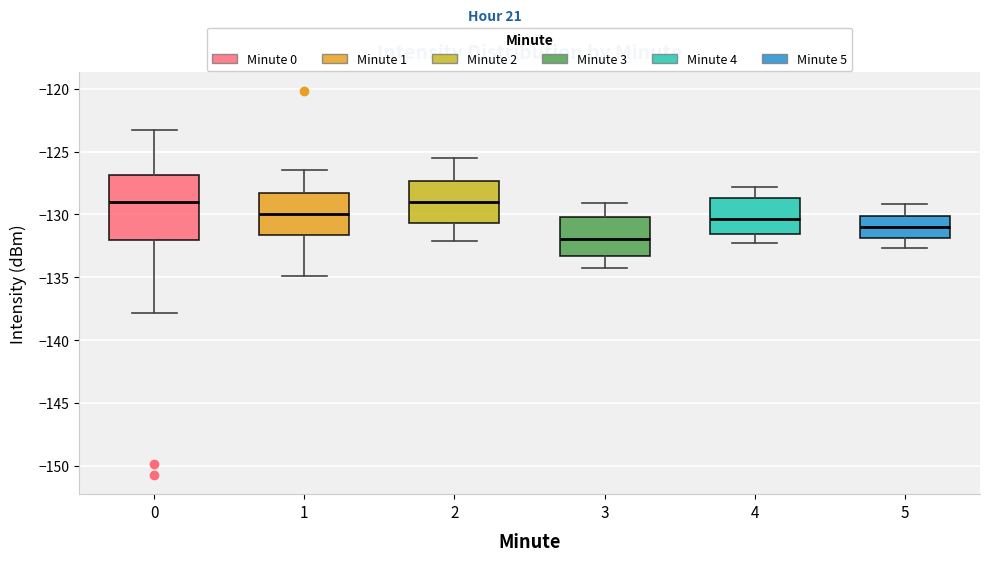

Reading left to right, transcribe this box plot: for each box, give where its median line is, the range the box spans, and where its two whiskers end, as read against the y-axis. The values are not printed on the chart, so give them approximately, as read against the axis.

0: median -129.0, box -132.0 to -127.0, whiskers -138.0 to -123.5
1: median -130.0, box -131.5 to -128.5, whiskers -135.0 to -126.5
2: median -129.0, box -130.5 to -127.5, whiskers -132.0 to -125.5
3: median -132.0, box -133.5 to -130.0, whiskers -134.5 to -129.0
4: median -130.5, box -131.5 to -128.5, whiskers -132.5 to -128.0
5: median -131.0, box -132.0 to -130.0, whiskers -132.5 to -129.0